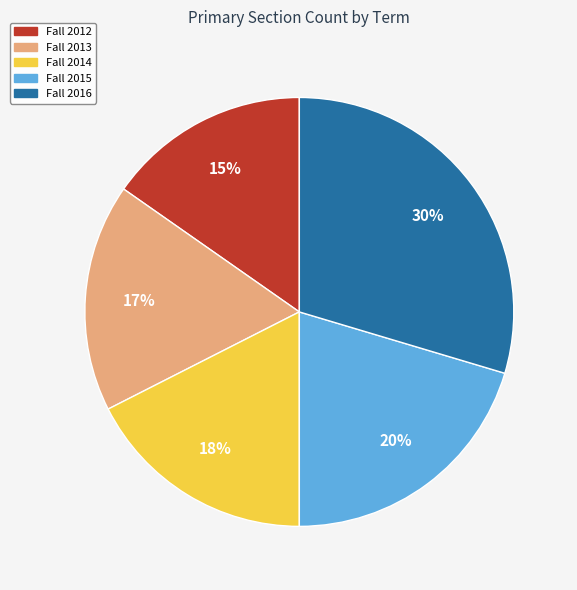

Do Fall 2012 and Fall 2016 together represent more than half of the pie?

No